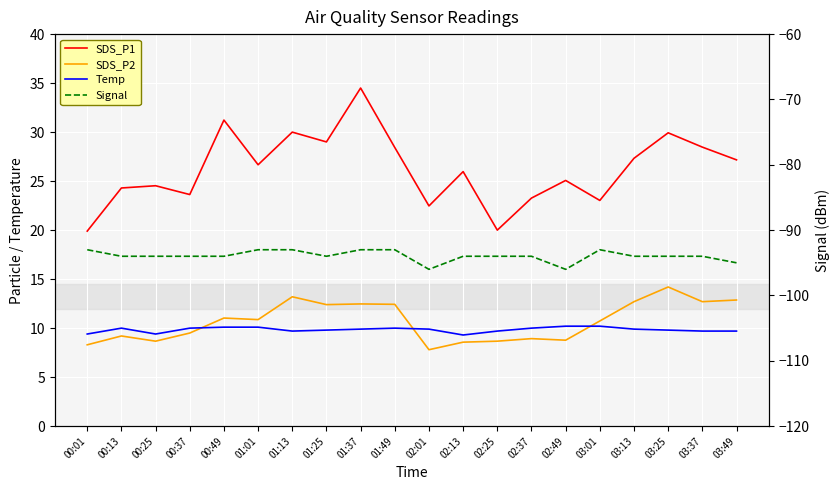

At which category is the sum across all series the highest?

01:37